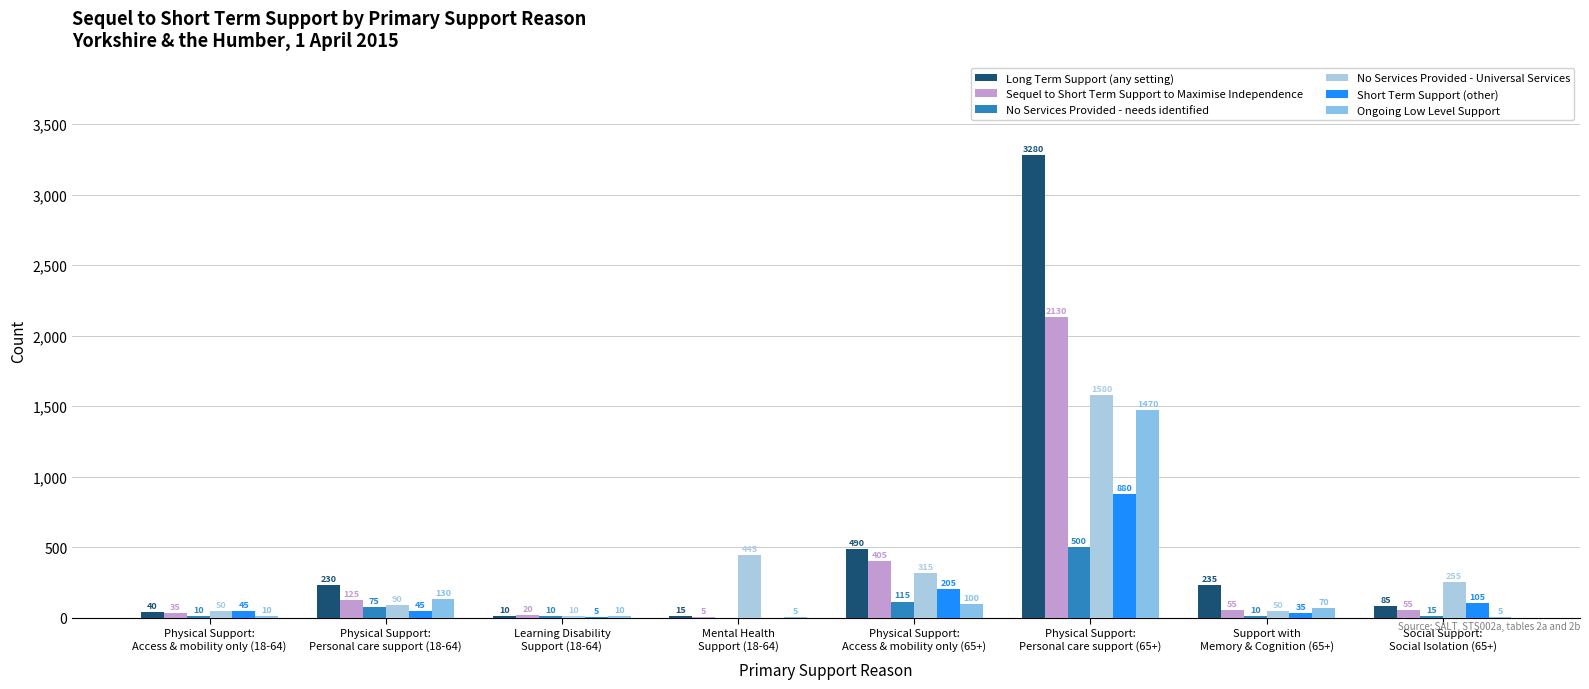

Which category has the lowest value in the Ongoing Low Level Support series?

Mental Health
Support (18-64)